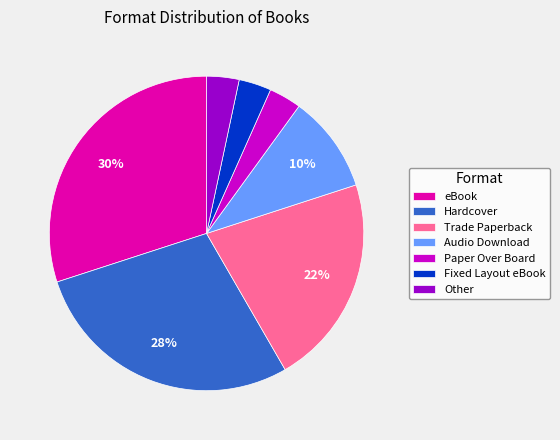

To the nearest percent, what is the difference between the largest and smallest slice percentages?

27%